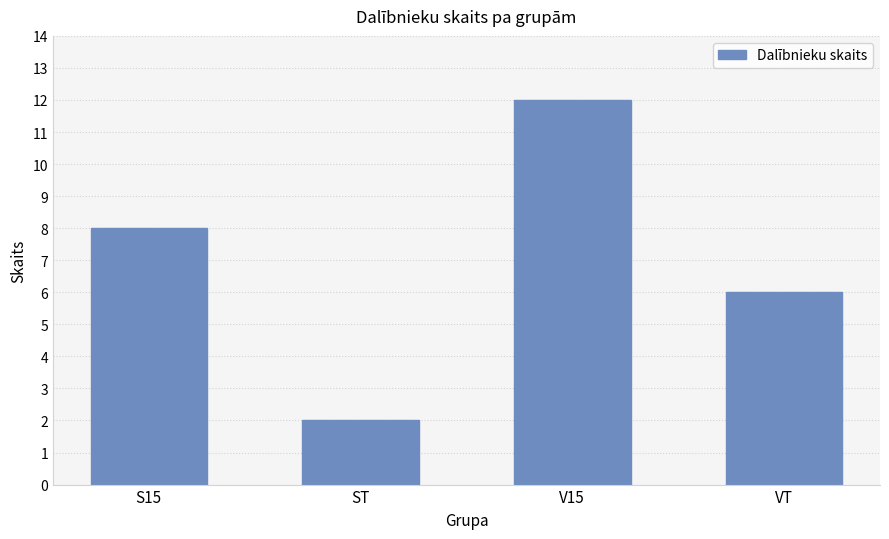

List the labels in order of value, largest first.

V15, S15, VT, ST